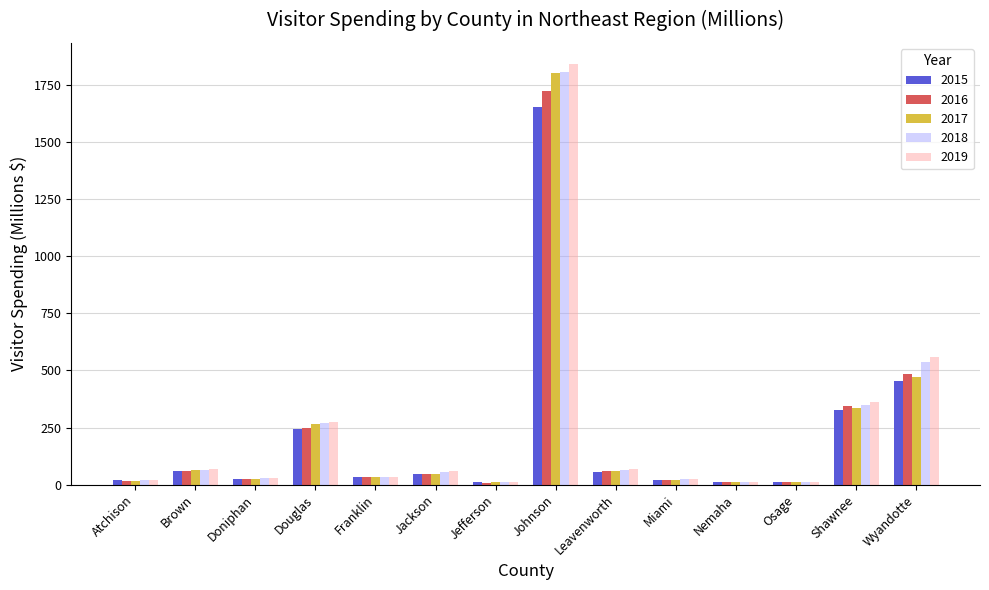

Is the value of 2019 at Atchison greater than the value of 2015 at Shawnee?

No